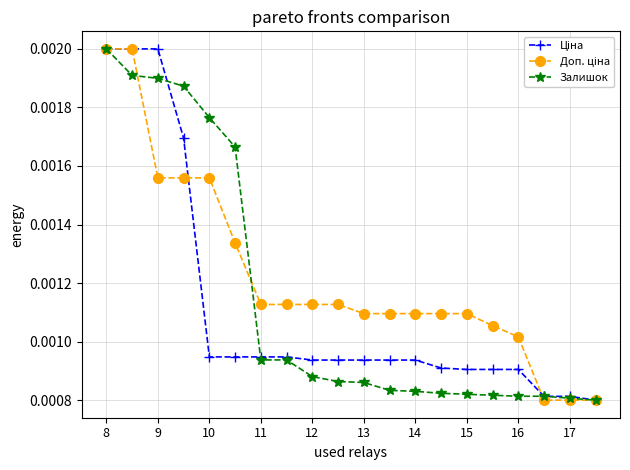

Rank the series by their maximum value, from lowest to highest.

Ціна, Доп. ціна, Залишок